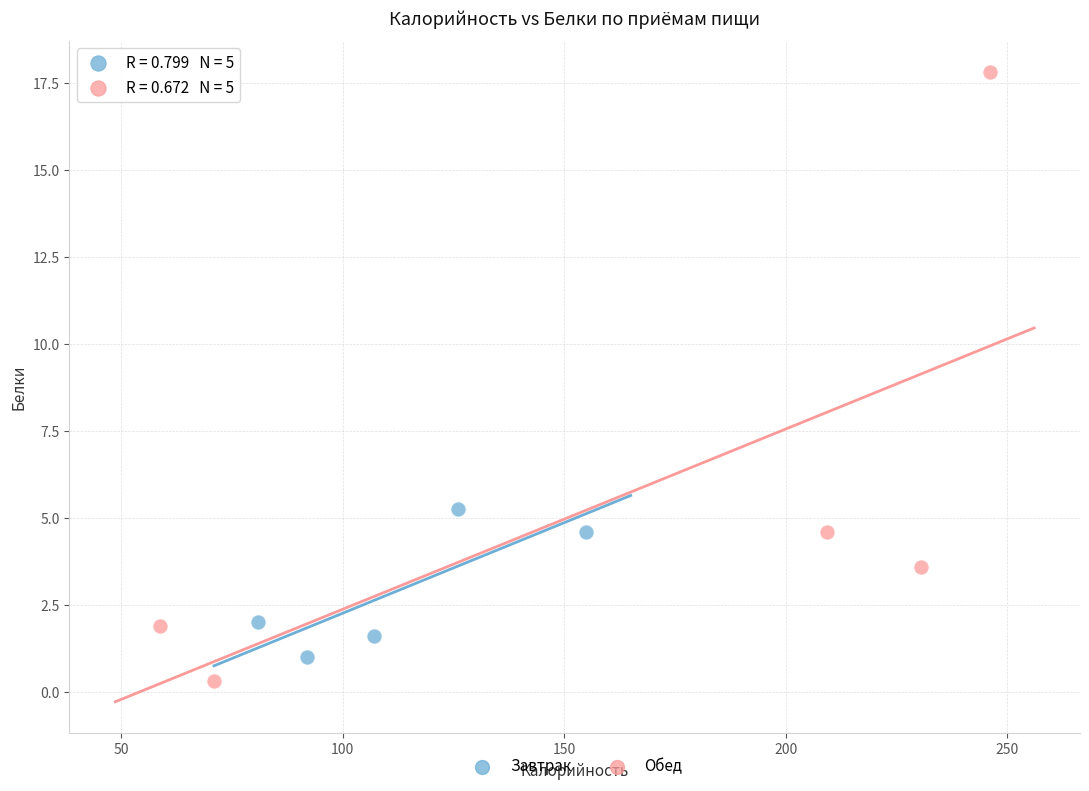

What are all the series names shown in the legend?

Завтрак, Обед